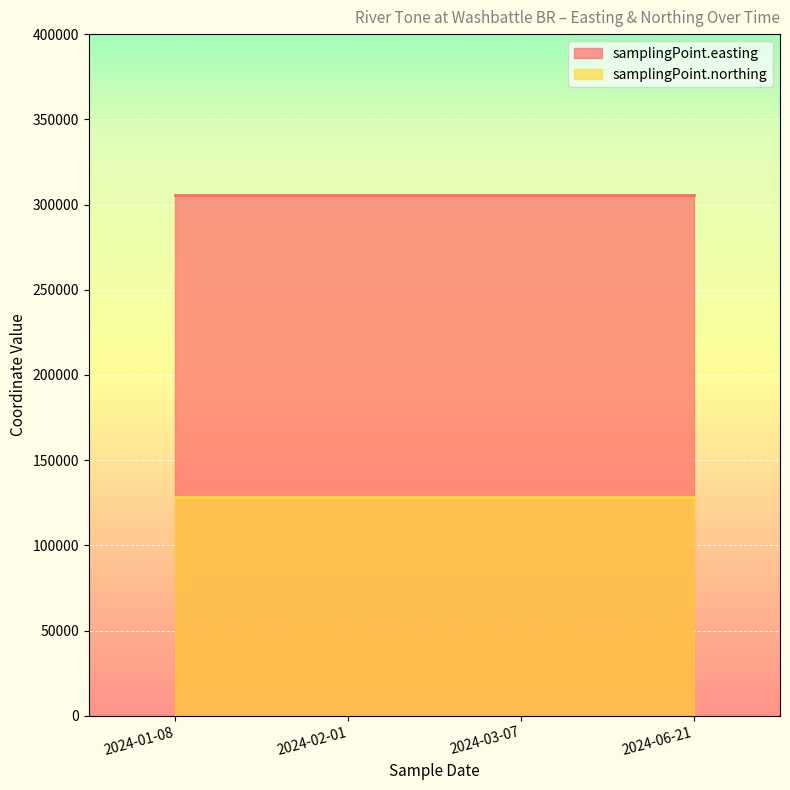

Reading left to right, list all the values displayed in this chart.

samplingPoint.easting: 2024-01-08T11:14:00=305312	2024-02-01T10:12:00=305312	2024-03-07T14:16:00=305312	2024-06-21T09:27:00=305312
samplingPoint.northing: 2024-01-08T11:14:00=128522	2024-02-01T10:12:00=128522	2024-03-07T14:16:00=128522	2024-06-21T09:27:00=128522